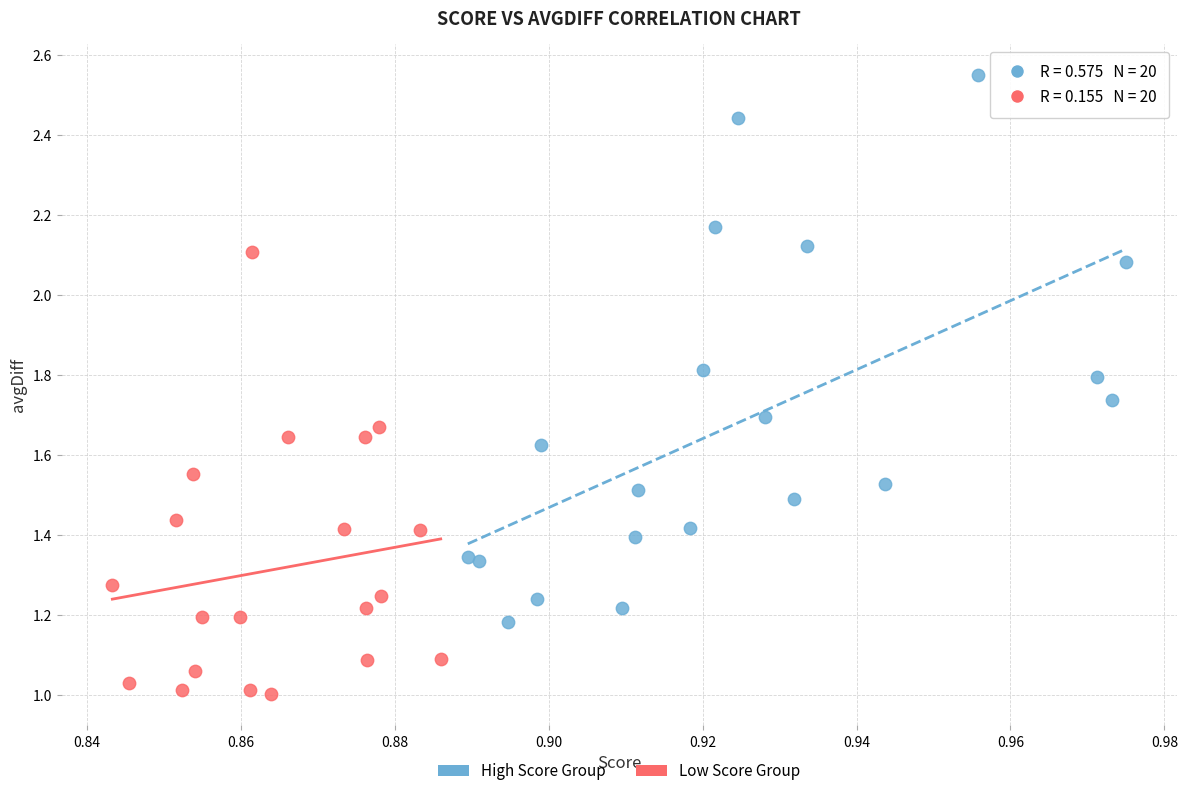

Which series contains the highest Y value?

High Score Group